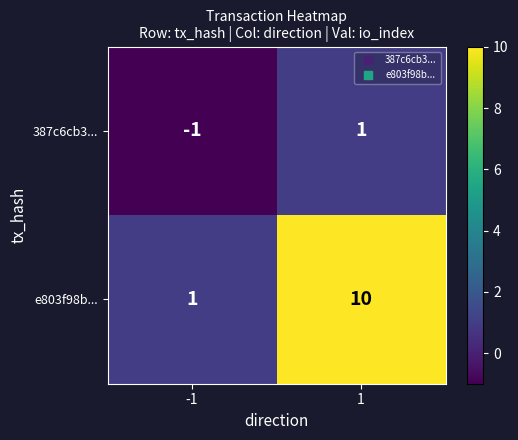

Reading right to left, what are all the values shown in this chart?

387c6cb3...: 1=1	-1=-1
e803f98b...: 1=10	-1=1